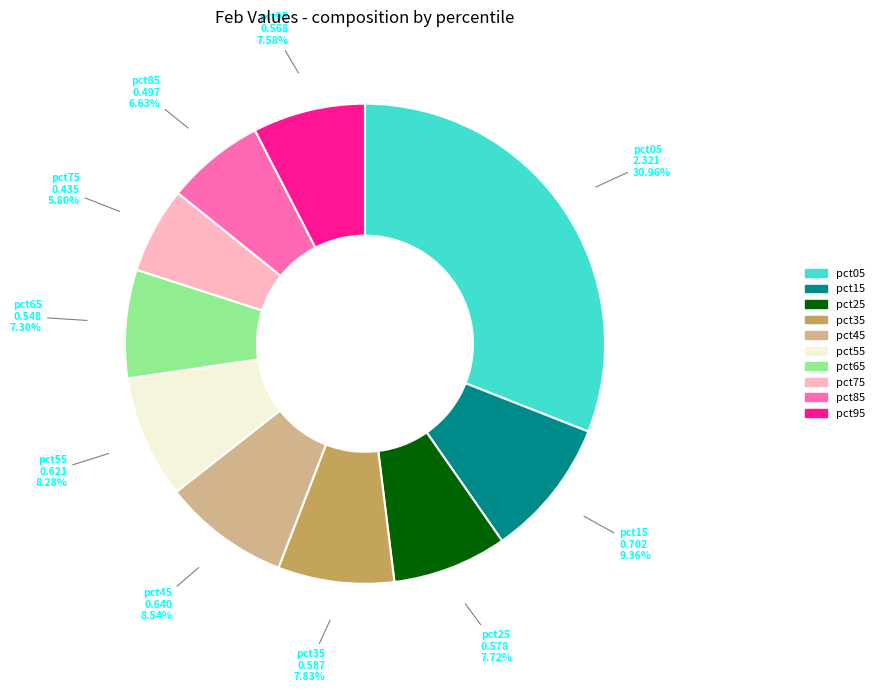

The pct45 slice represents 9% of the pie. True or false?

True